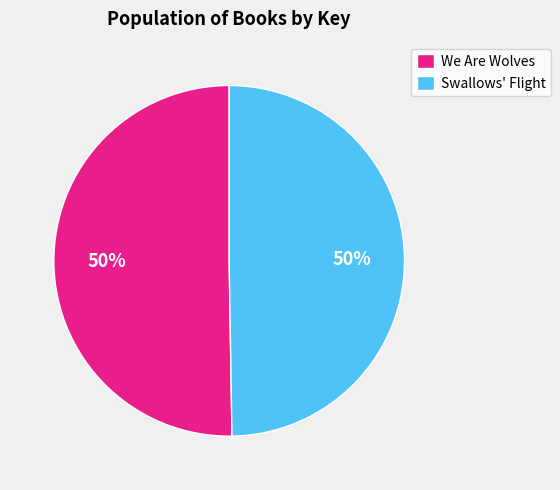

To the nearest percent, what is the combined percentage of Swallows' Flight and We Are Wolves?

100%